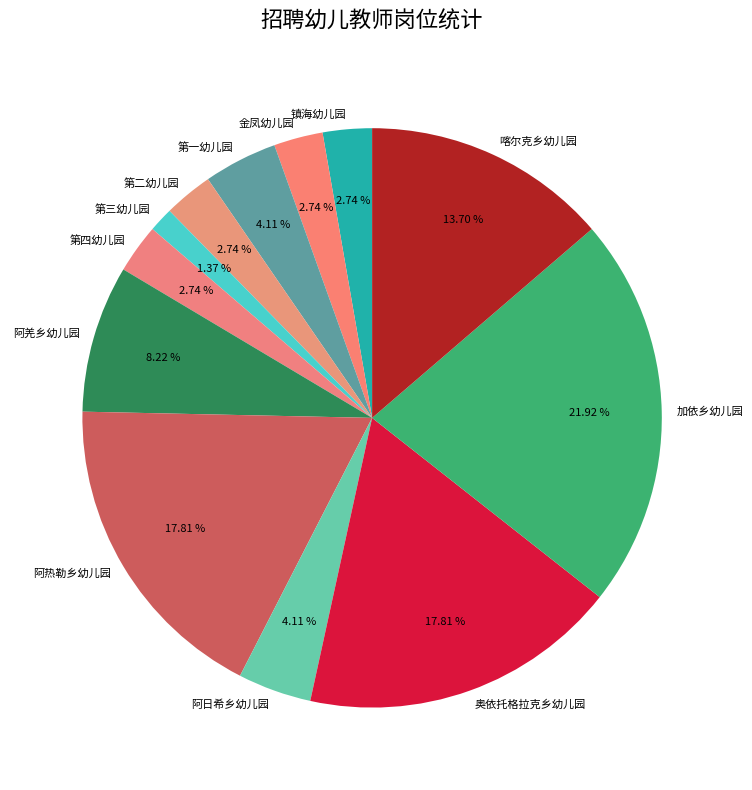

Which has a higher value, 第一幼儿园 or 金凤幼儿园?

第一幼儿园